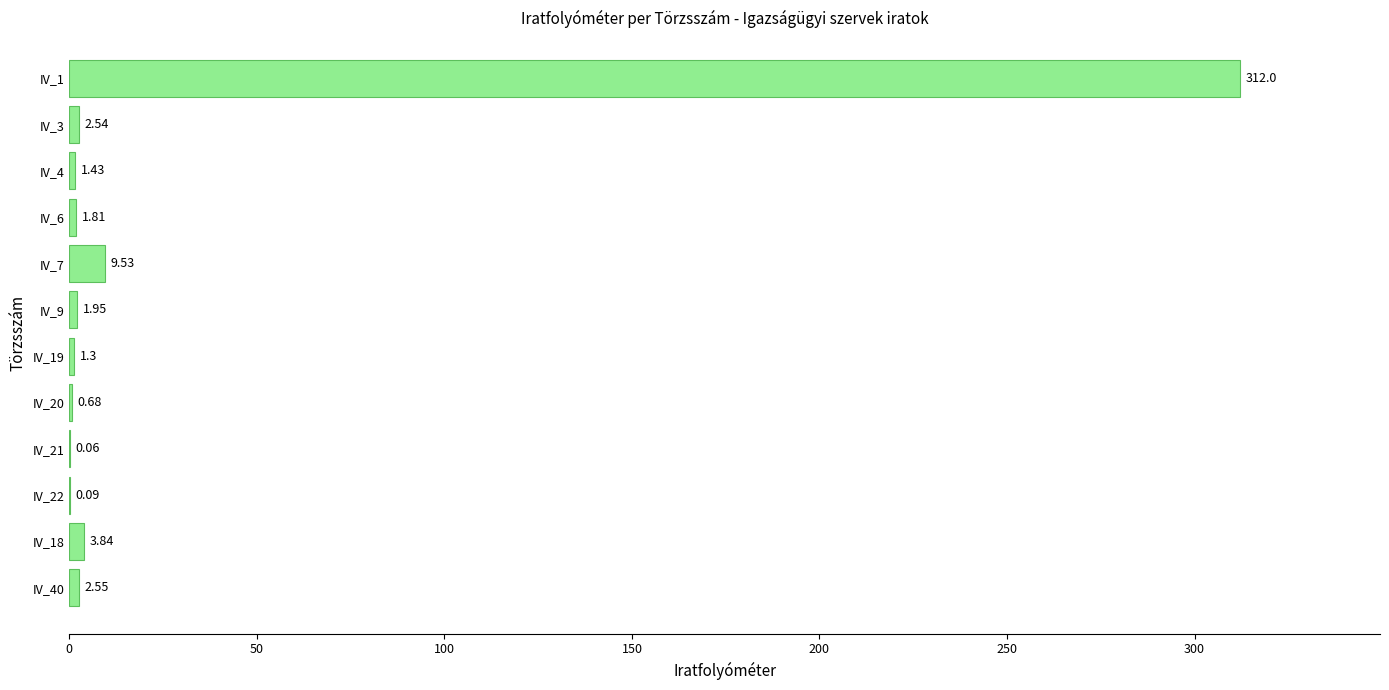

What is the average value?

28.1